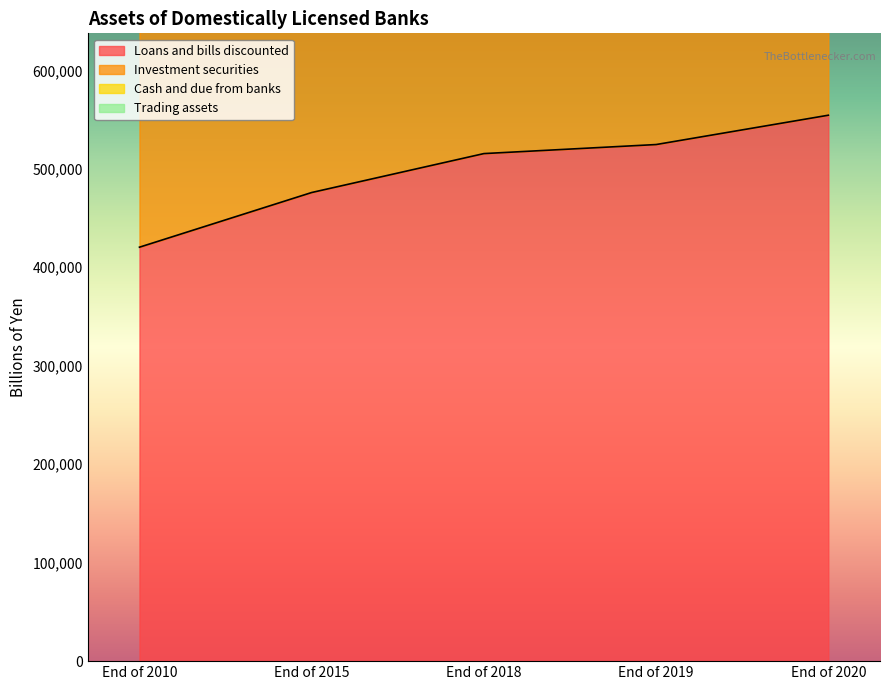

Where is Loans and bills discounted nearest to the value 487431?

End of 2015